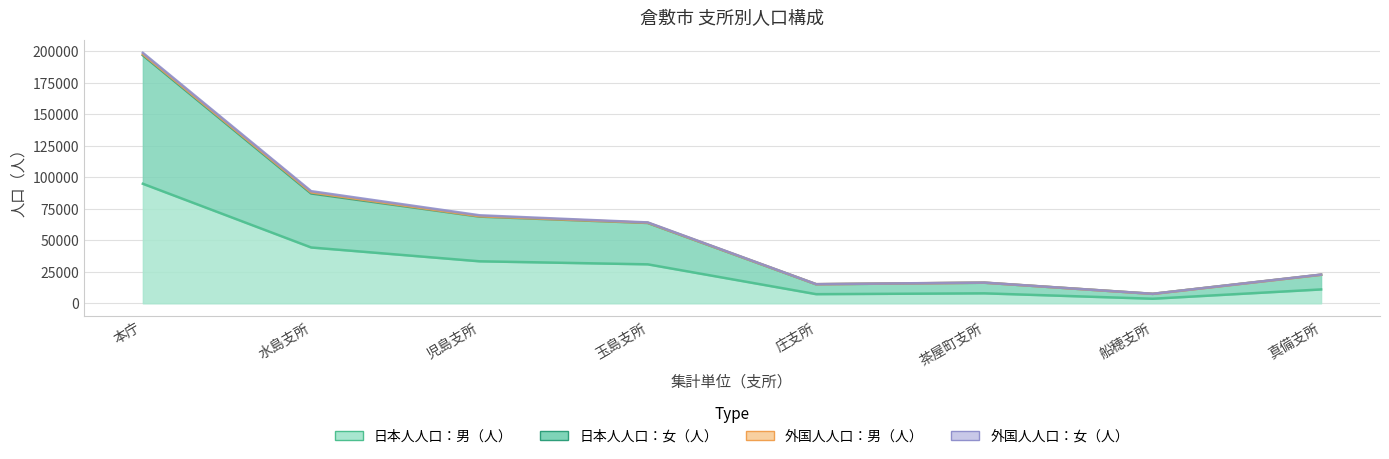

What is the greatest value displayed?

196811